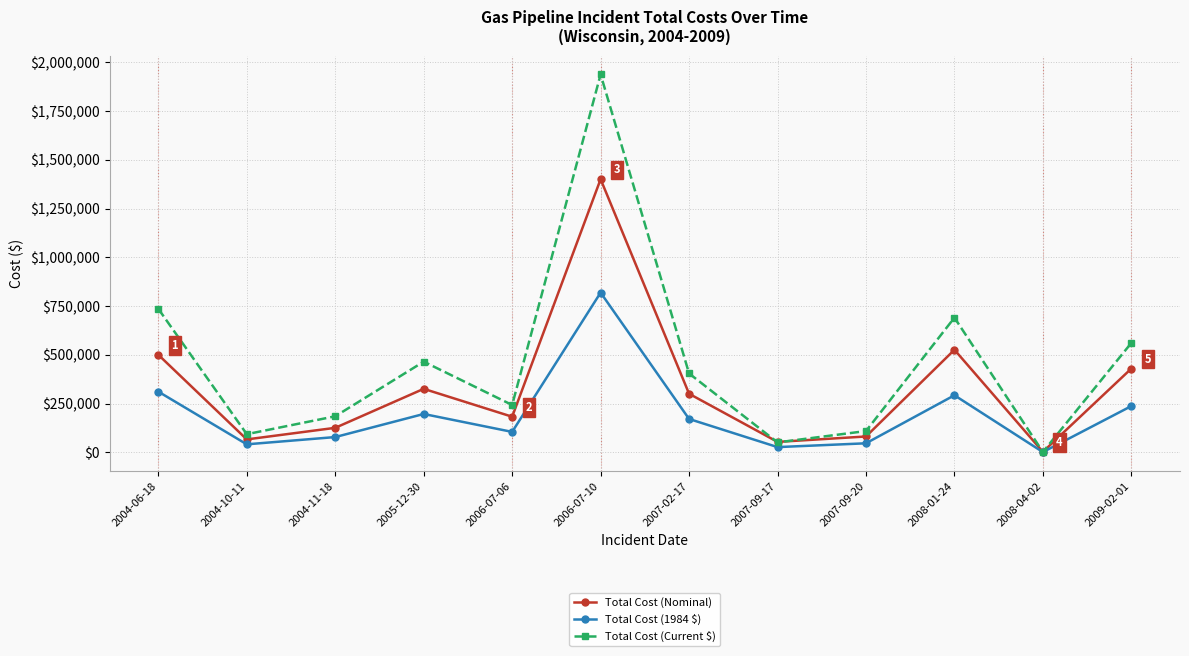

What is the label of the 7th point from the left?

2007-02-17